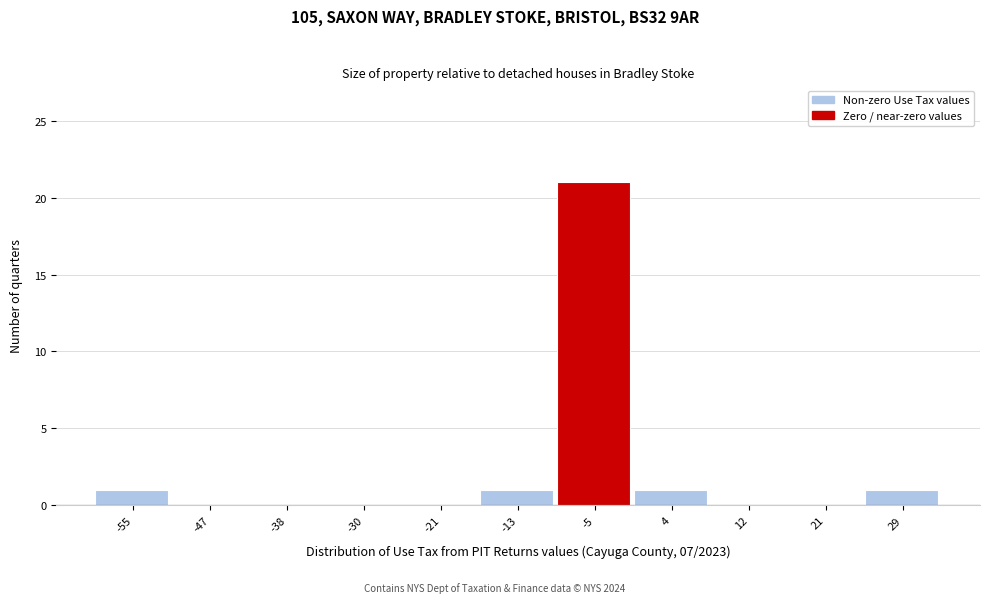

Reading left to right, extract all data points from this chart.

-55=1	-47=0	-38=0	-30=0	-21=0	-13=1	-5=21	4=1	12=0	21=0	29=1